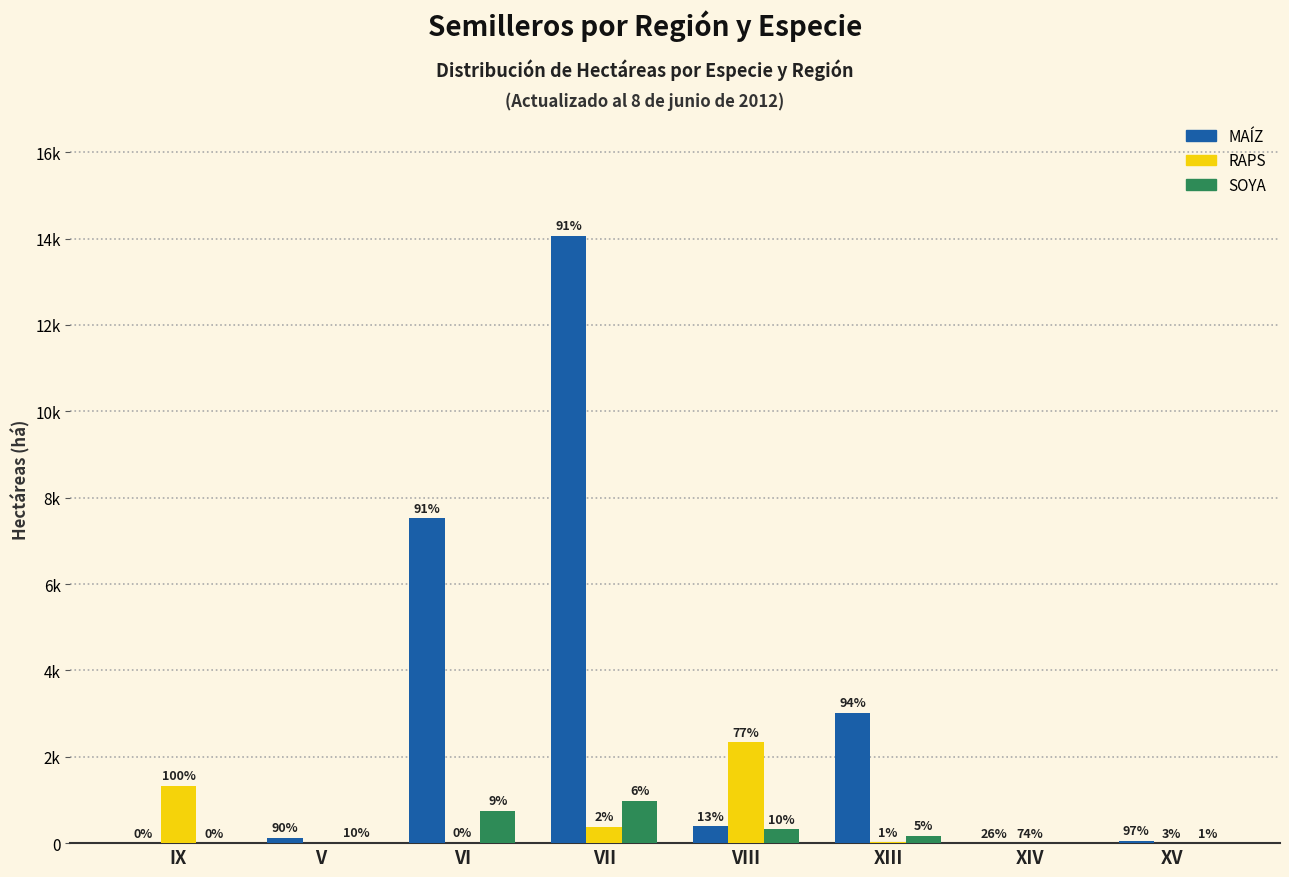

What are all the series names shown in the legend?

MAÍZ, RAPS, SOYA